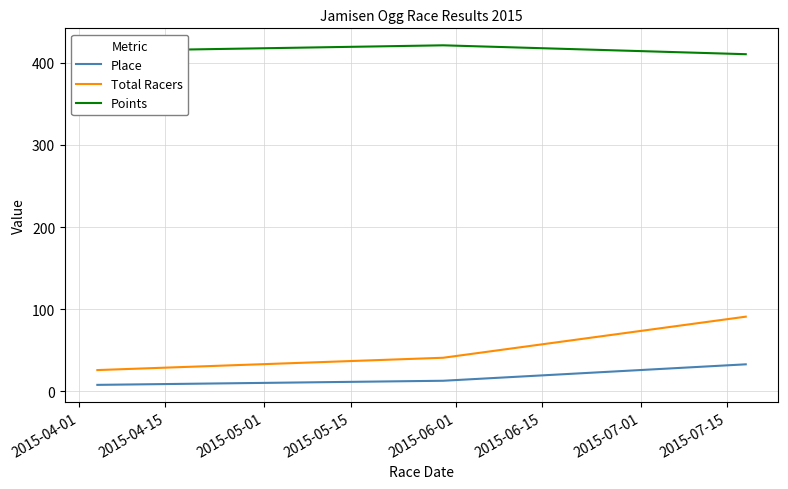

What is the minimum value for Total Racers?

26.0